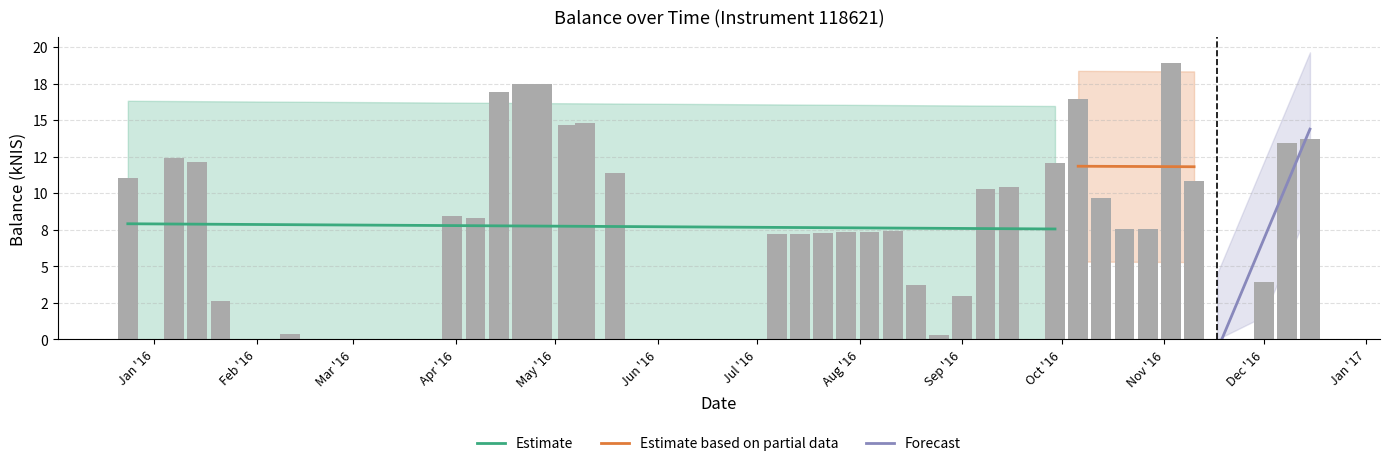

What is the sum of the values at 2016-08-11 and 2016-05-10?

22.2